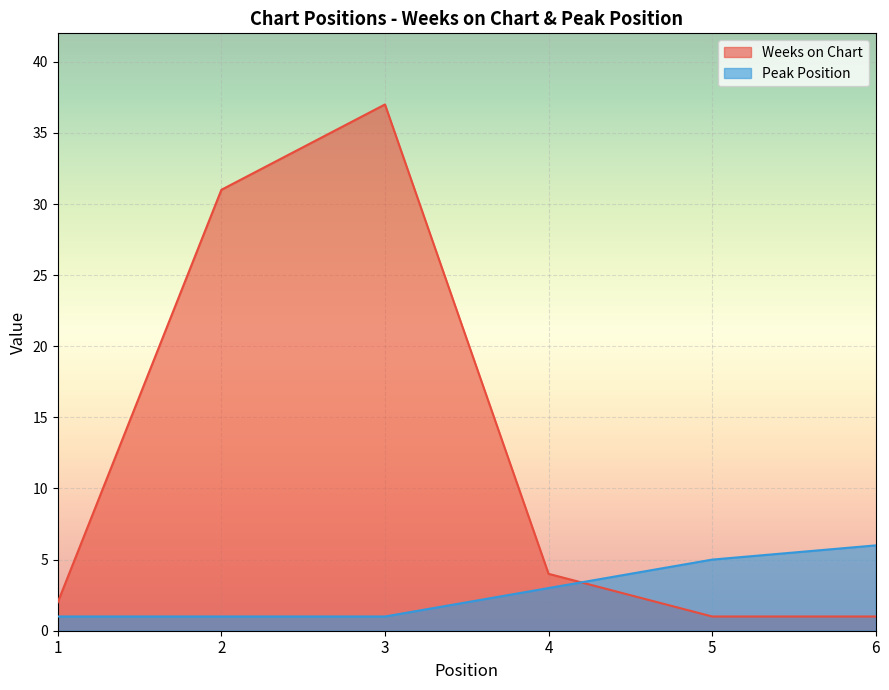

What is the difference between the second highest and minimum values in the Weeks on Chart series?

30